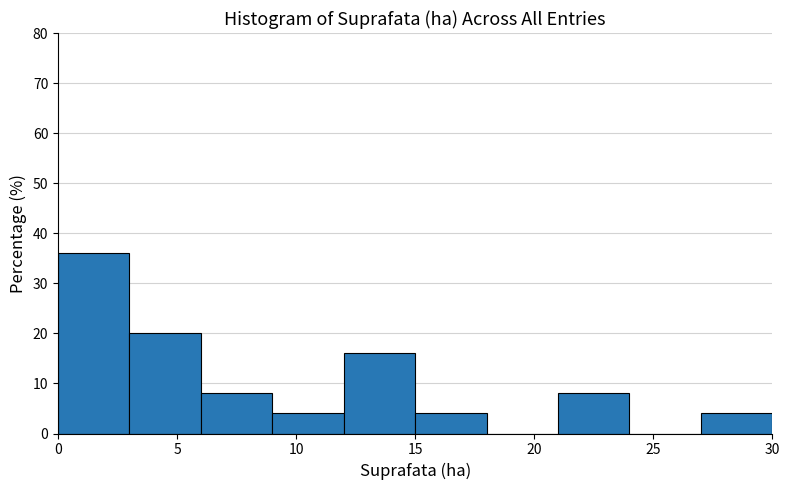

Reading left to right, transcribe this chart: for each bar, give the range it covers on the x-axis and its height. The values are not printed on the chart, so give them approximately, as read against the axis.

0 to 3: 36
3 to 6: 20
6 to 9: 8
9 to 12: 4
12 to 15: 16
15 to 18: 4
18 to 21: 0
21 to 24: 8
24 to 27: 0
27 to 30: 4